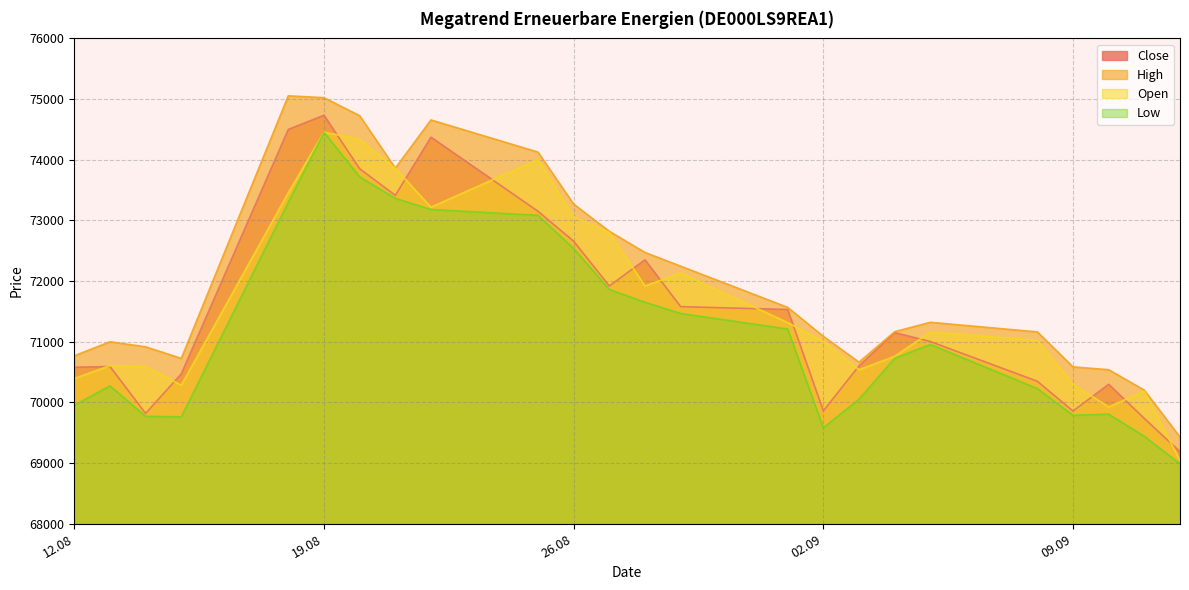

The Open series shows 39909 at 11.09.2025. True or false?

False